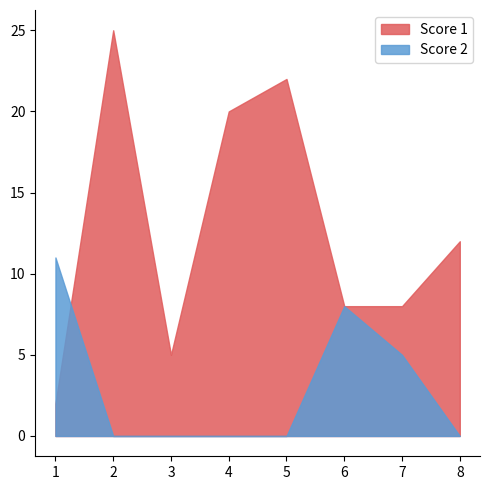

True or false: Score 2 has a value of -7 at 3.

False